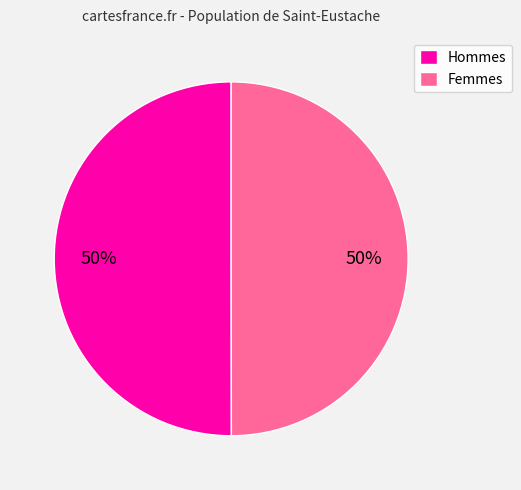

To the nearest percent, what is the average slice percentage?

50%